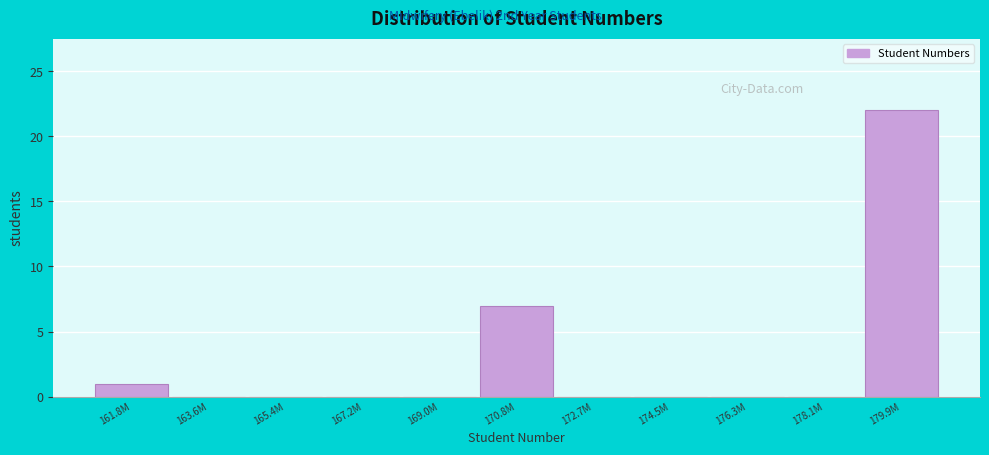

Reading left to right, list all the values displayed in this chart.

161.8M=1	163.6M=0	165.4M=0	167.2M=0	169.0M=0	170.8M=7	172.7M=0	174.5M=0	176.3M=0	178.1M=0	179.9M=22